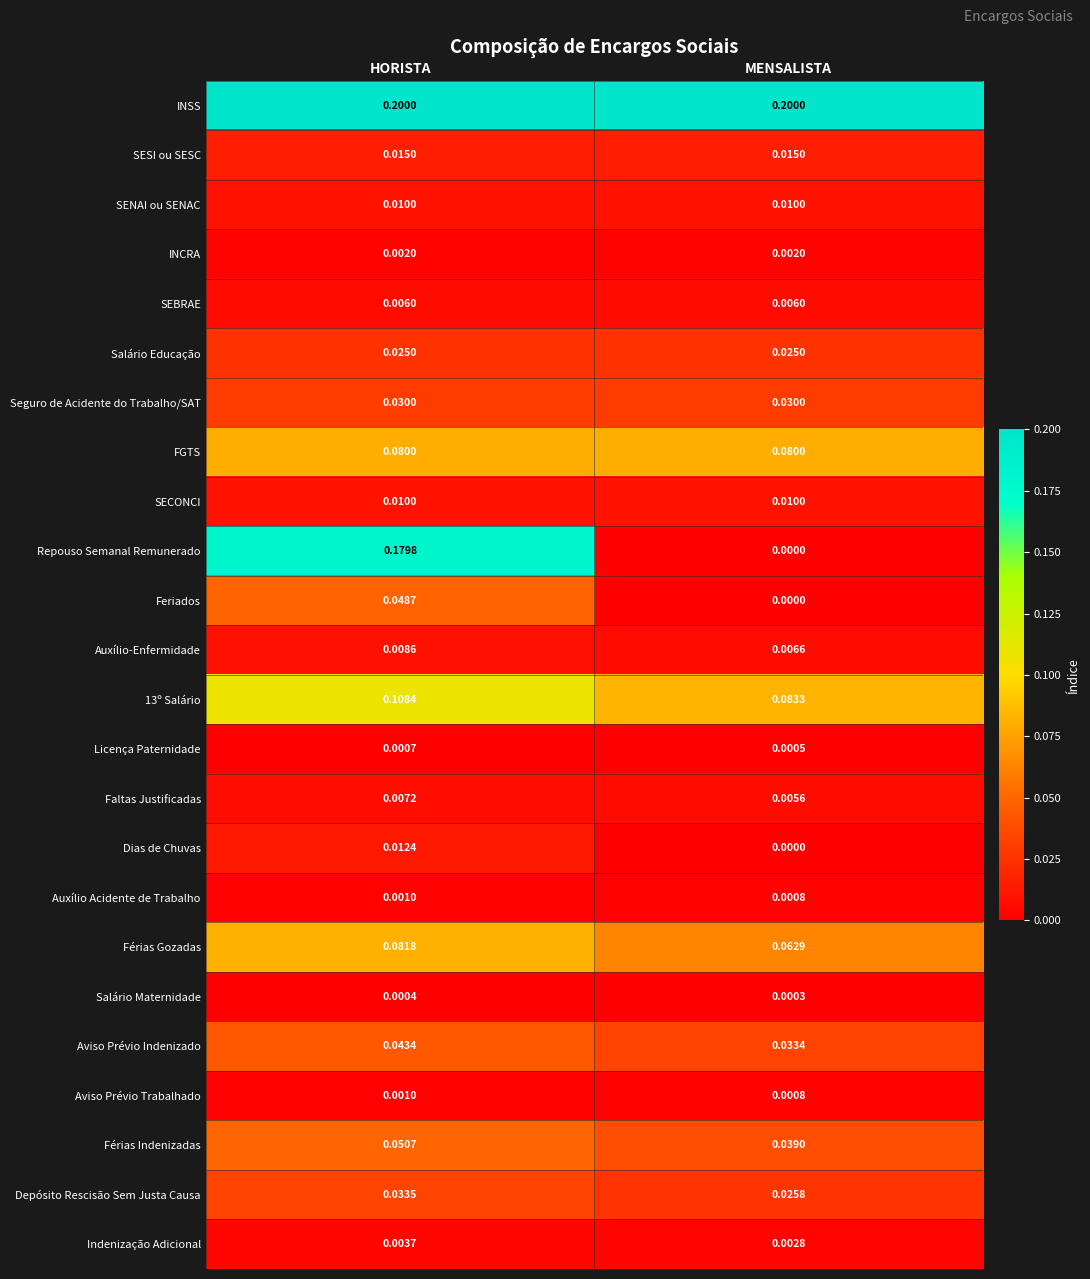

Which series changed the most between HORISTA and MENSALISTA?

Repouso Semanal Remunerado